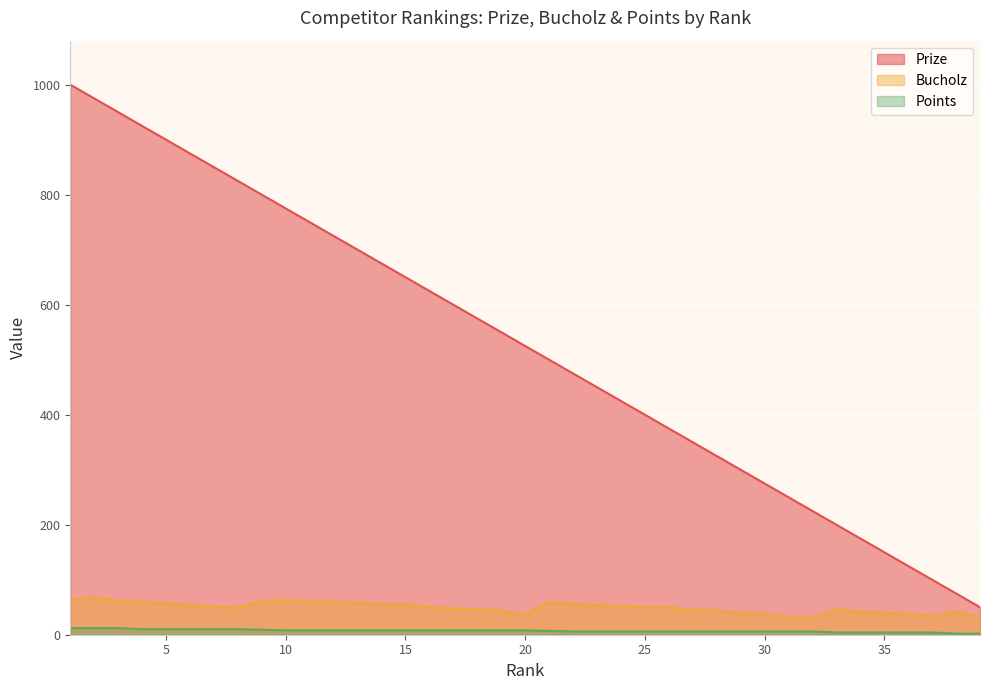

The value of Bucholz at 36 is 63. True or false?

False